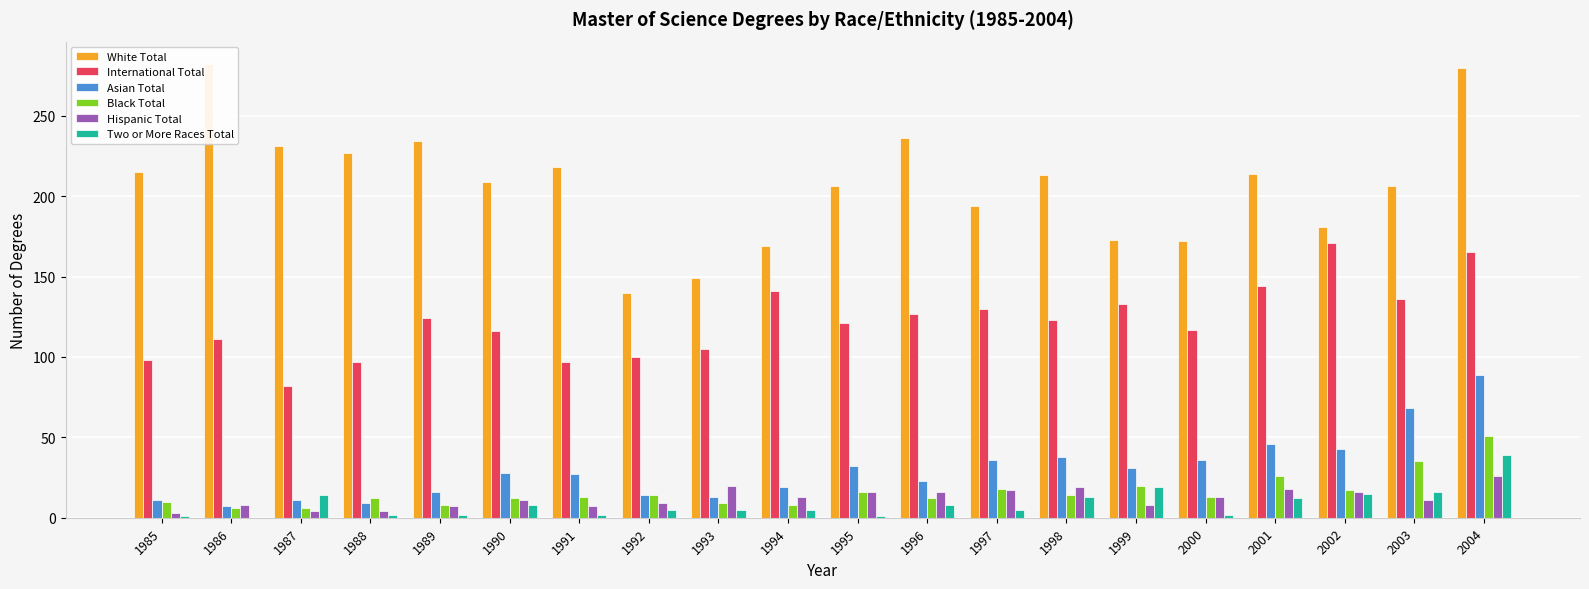

The Hispanic Total series shows 16 at 2002. True or false?

True